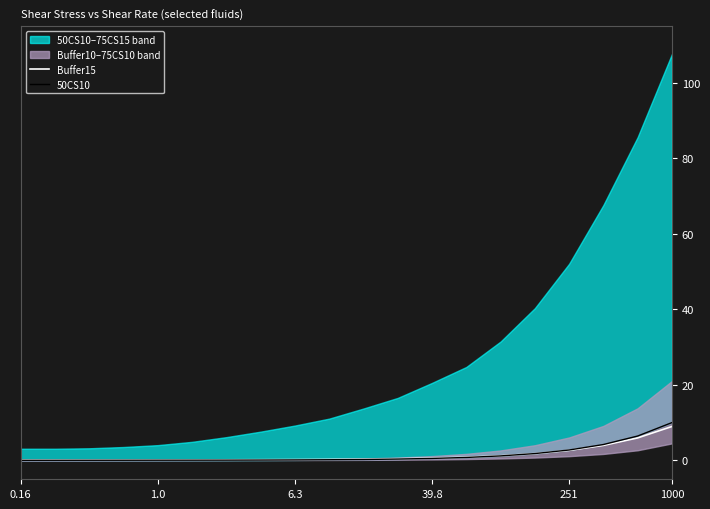

Is this an area chart (filled region under the line)?

No